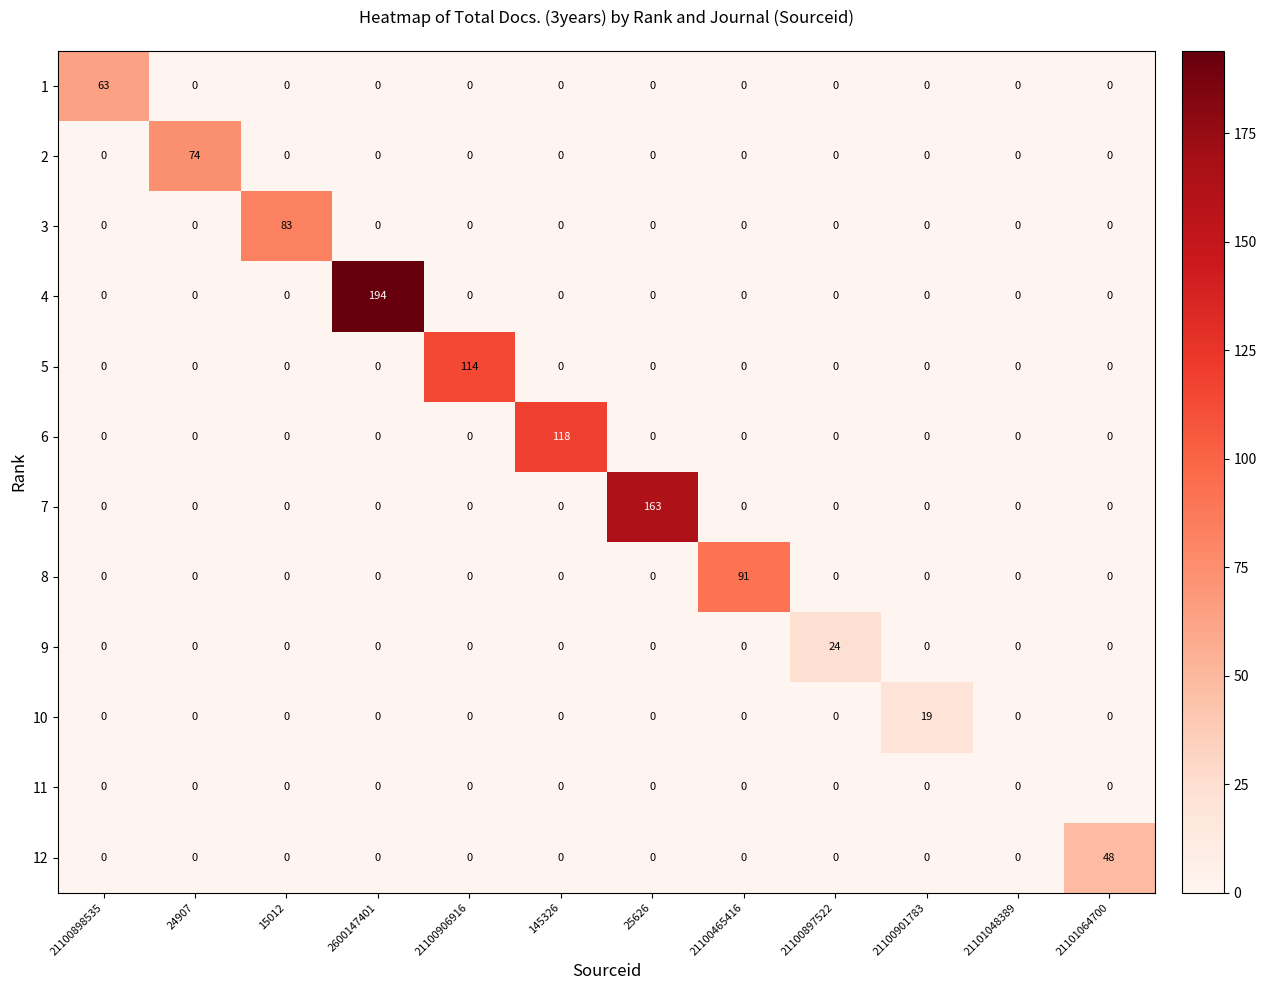

Which series has the widest spread of values?

4